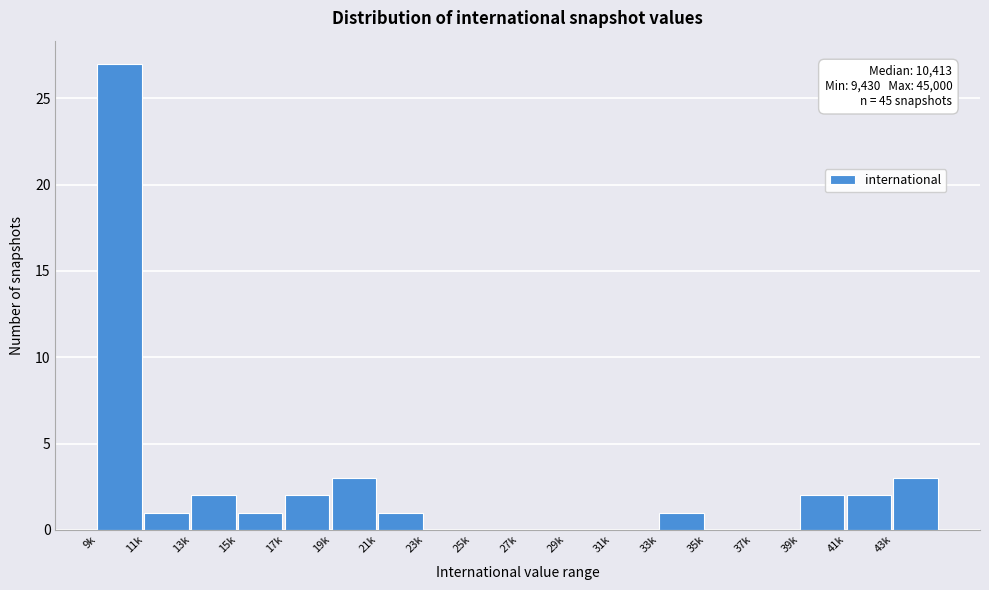

Reading left to right, transcribe all the data shown in this chart.

9k=27	11k=1	13k=2	15k=1	17k=2	19k=3	21k=1	23k=0	25k=0	27k=0	29k=0	31k=0	33k=1	35k=0	37k=0	39k=2	41k=2	43k=3